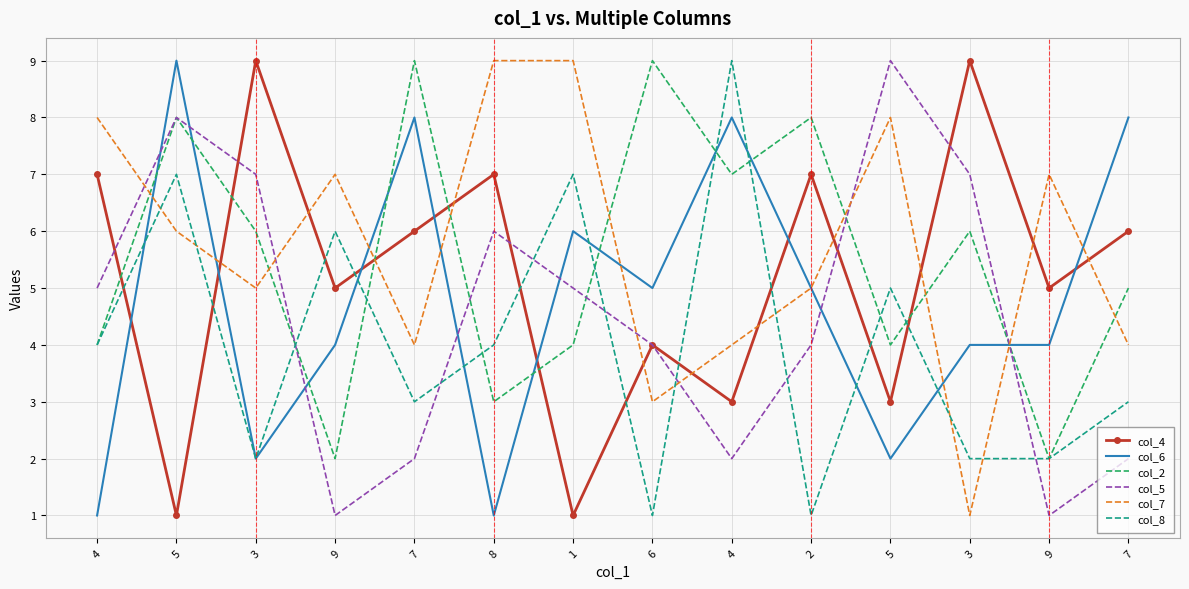

What are all the series names shown in the legend?

col_4, col_6, col_2, col_5, col_7, col_8